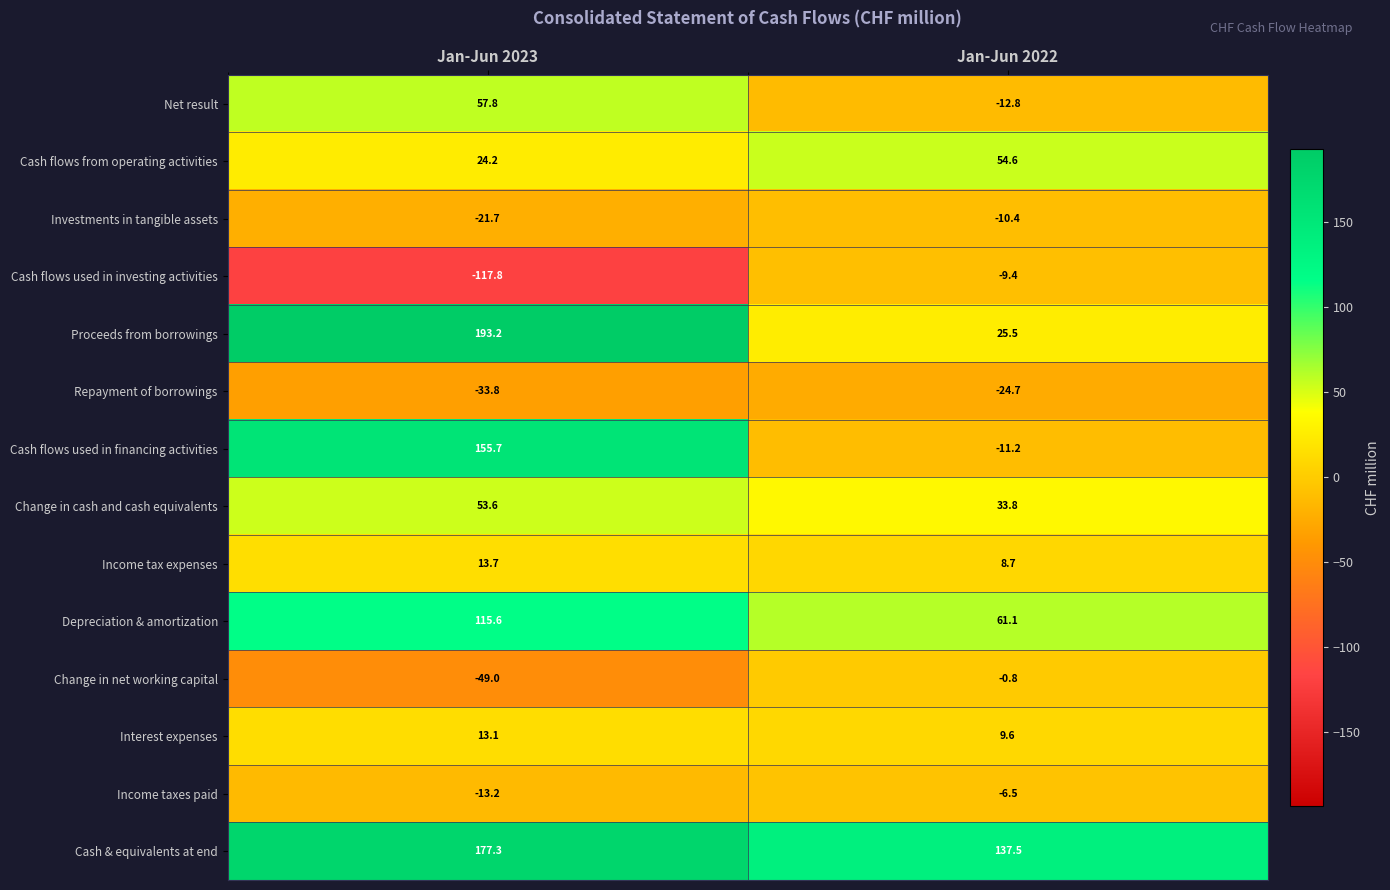

Which label corresponds to the largest value in the chart?

Jan-Jun 2023